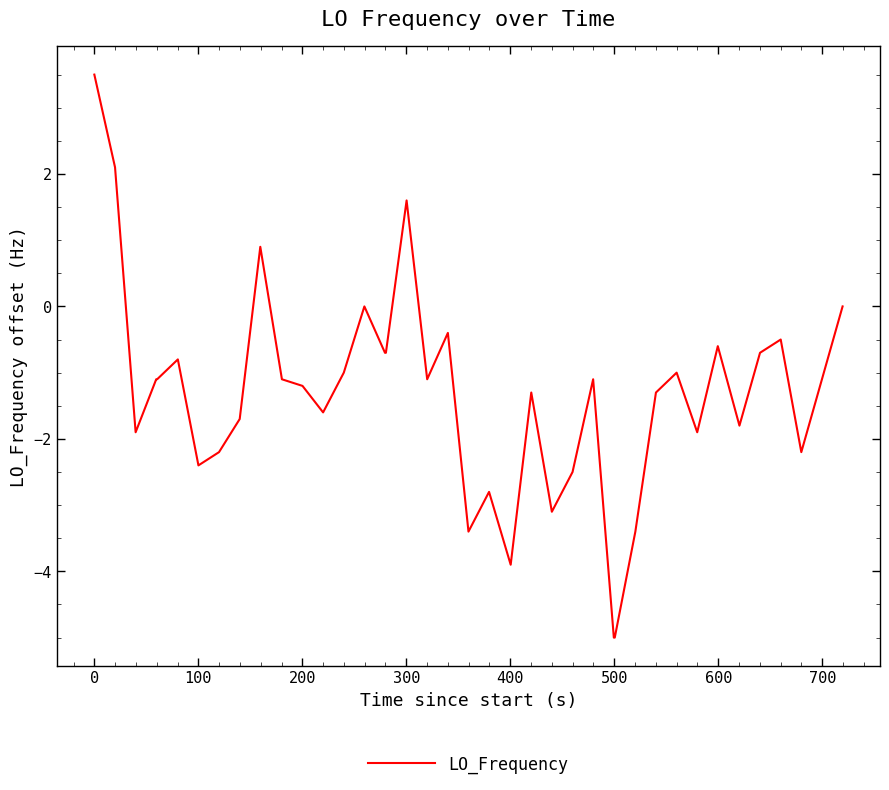

What is the minimum value shown in the chart?

-5.0